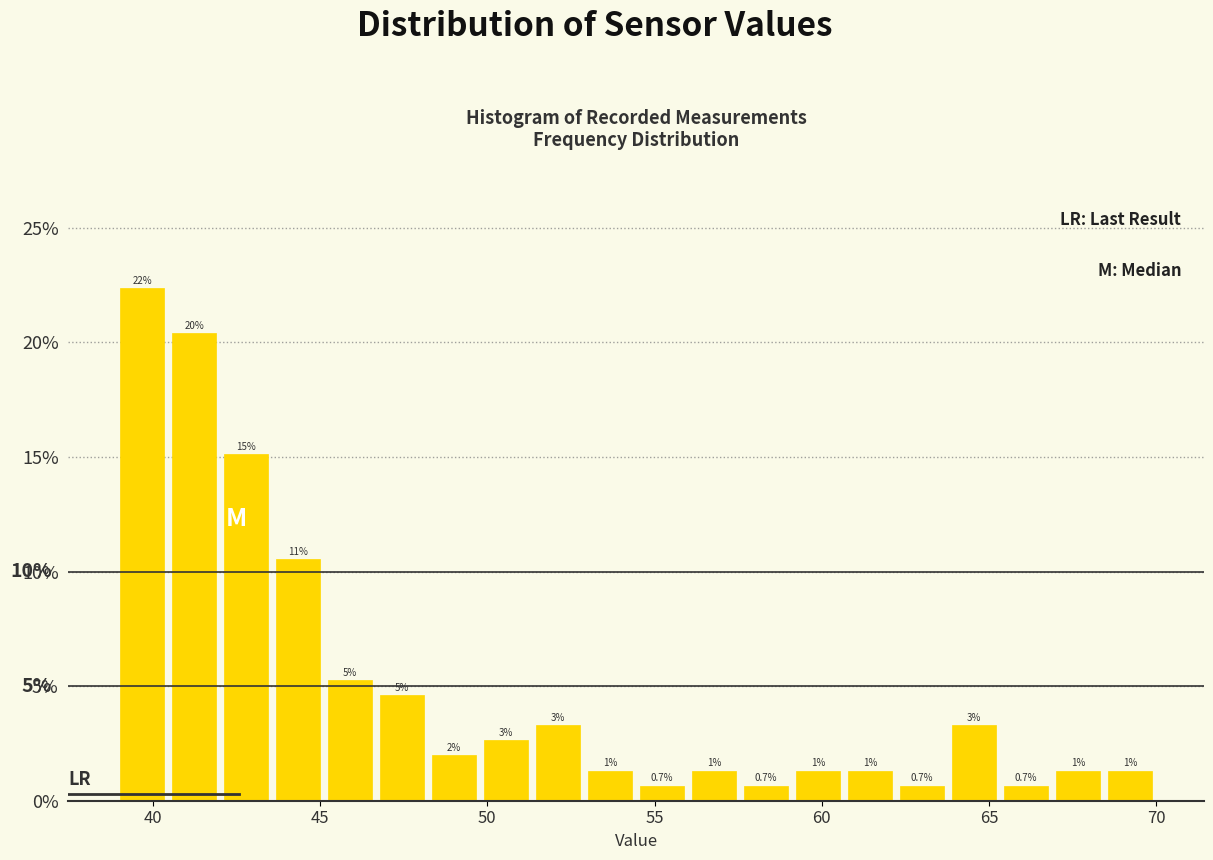

Around what value on the x-axis is the tallest bar? Give the approximate position of its centre, as read against the axis.

39.5